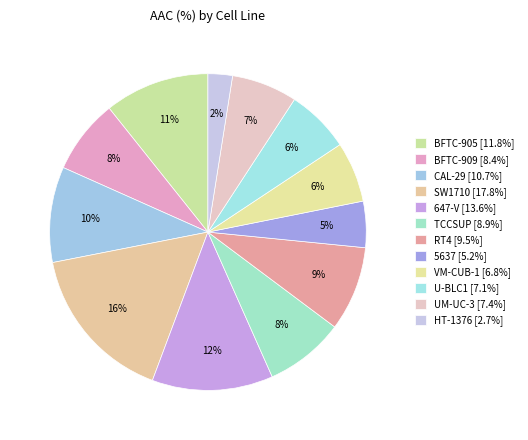

How many slices are in this pie chart?

12